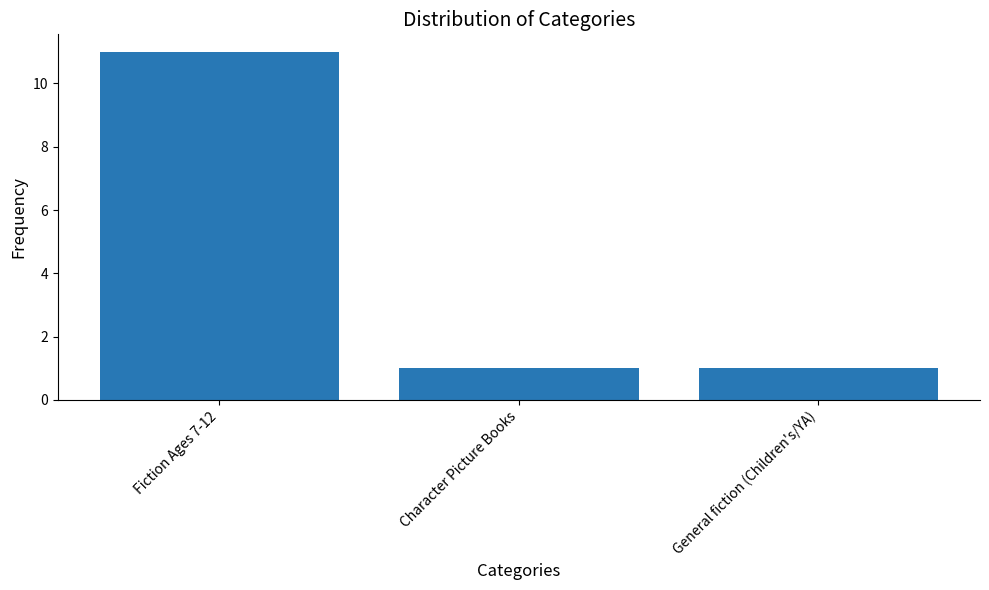

What is the smallest value displayed?

1